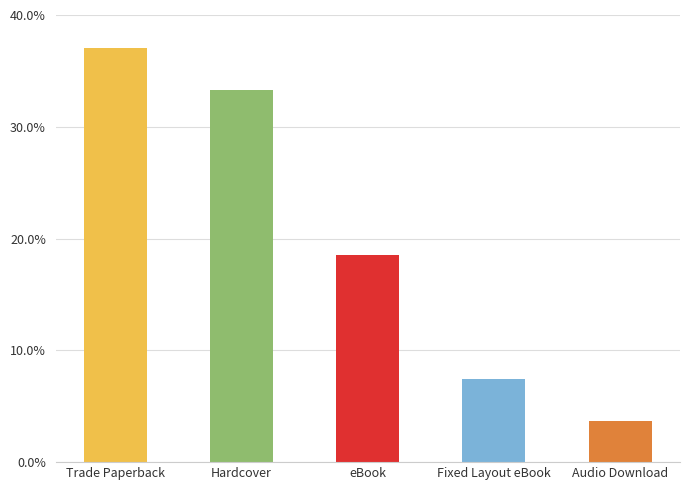

What is the maximum value shown in the chart?

37.0